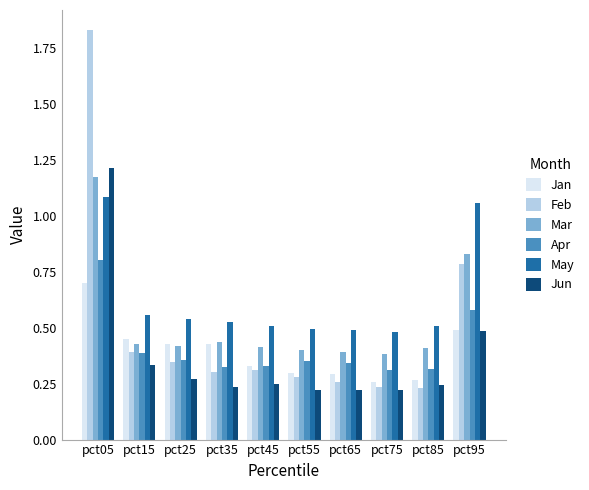

At which label does Feb reach its peak?

pct05